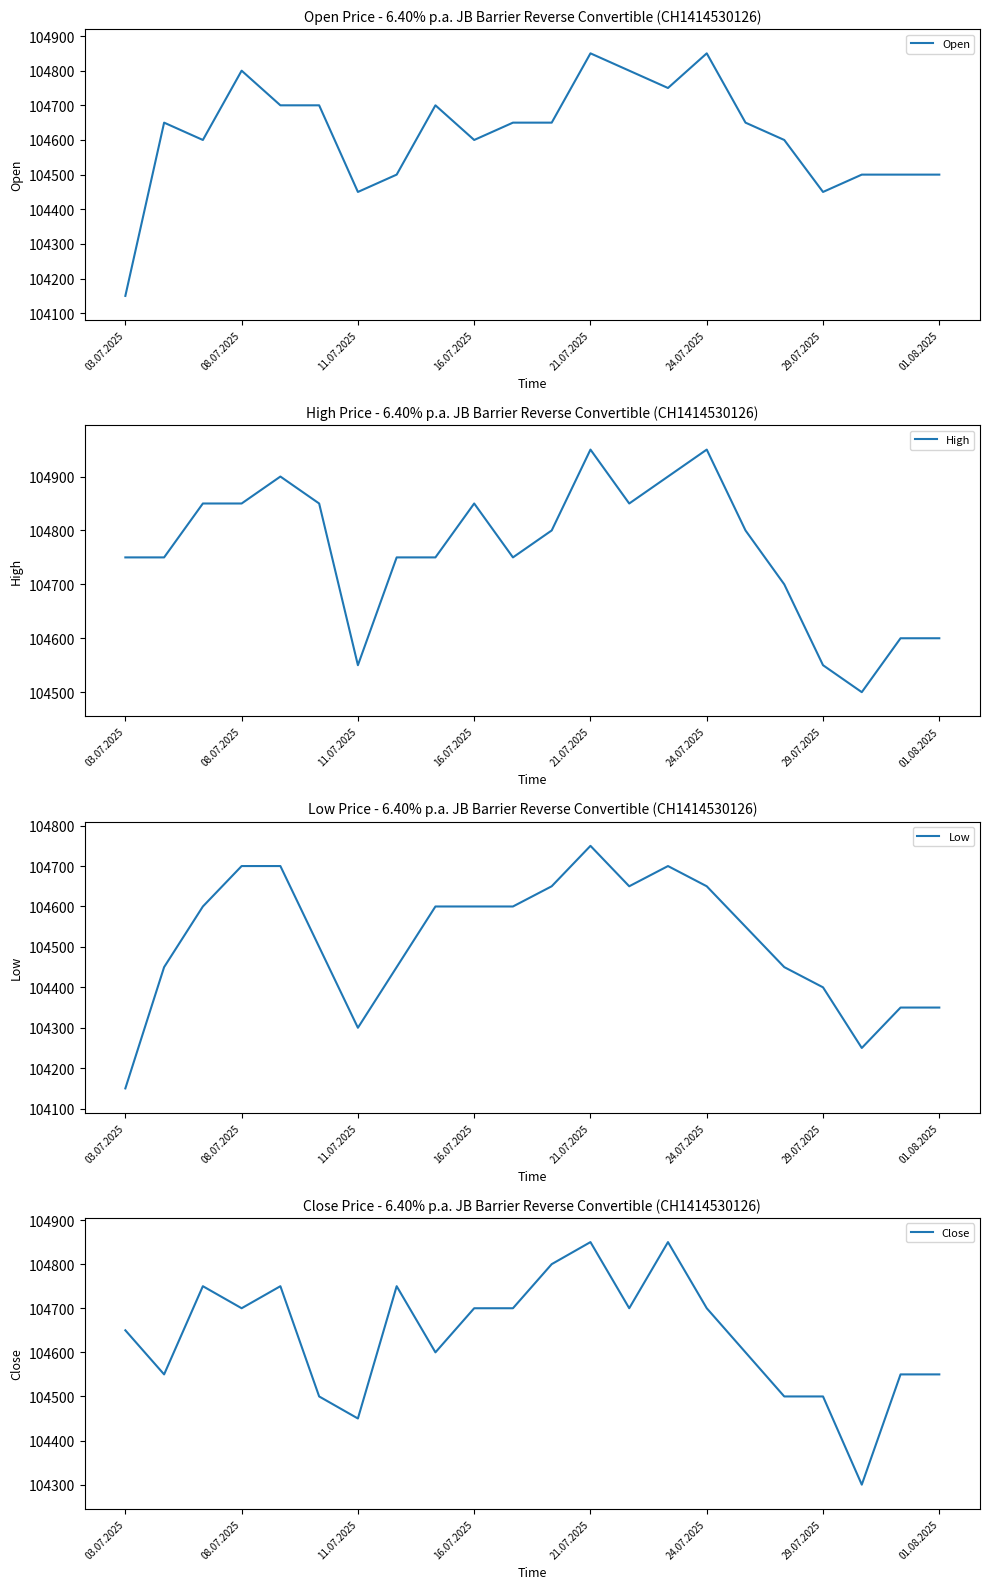

True or false: Open has a value of 68617 at 29.07.2025.

False